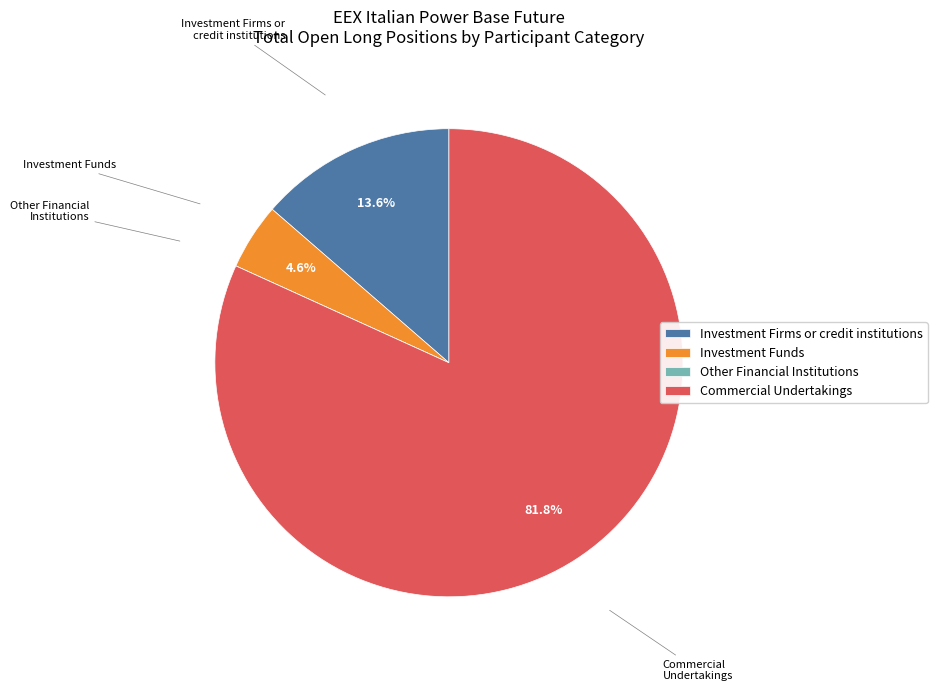

What is the largest slice in the pie chart?

Commercial Undertakings